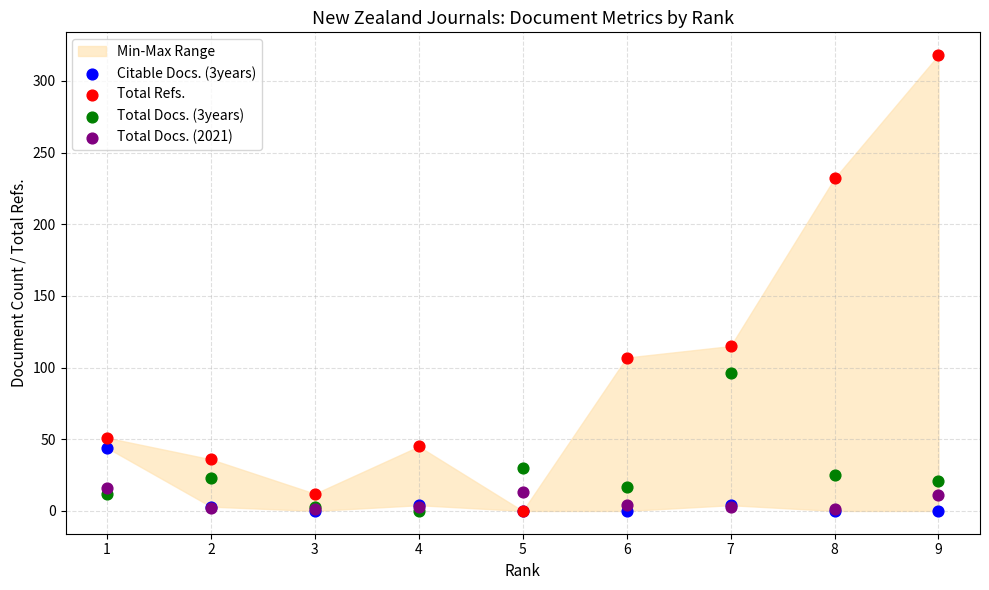

Across all series, what Y value is closest to 159?

115